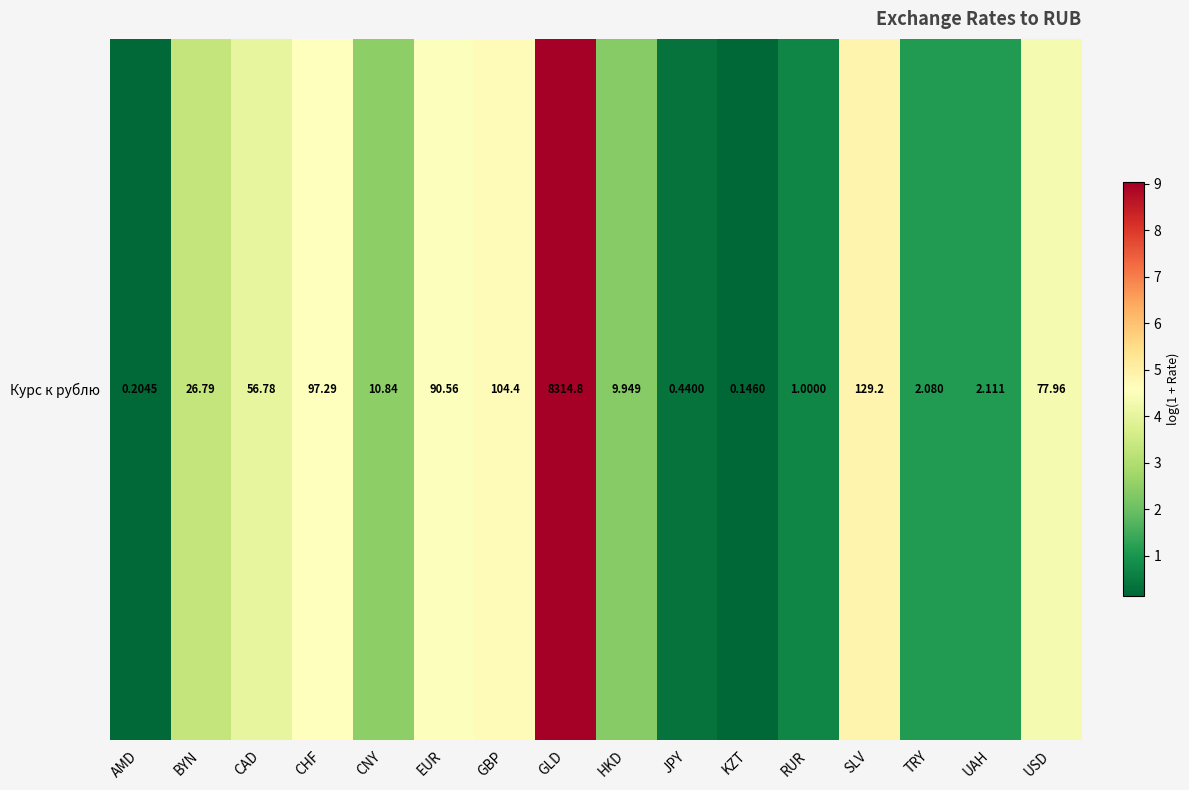

At which category does the chart reach its minimum across all series?

KZT